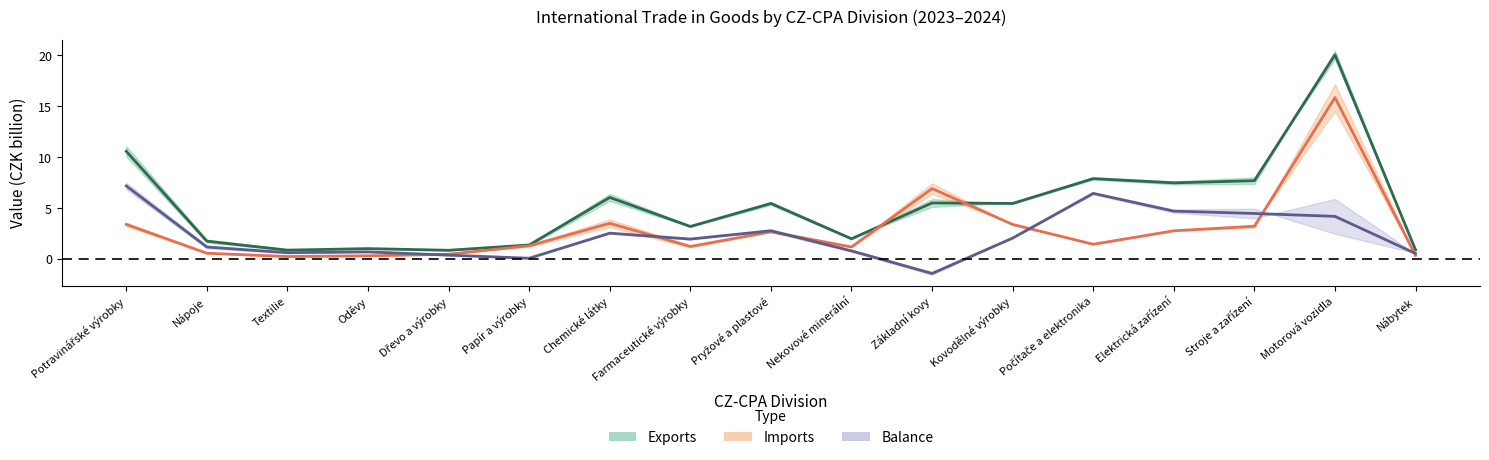

Which series has the widest spread of values?

Exports (midline)